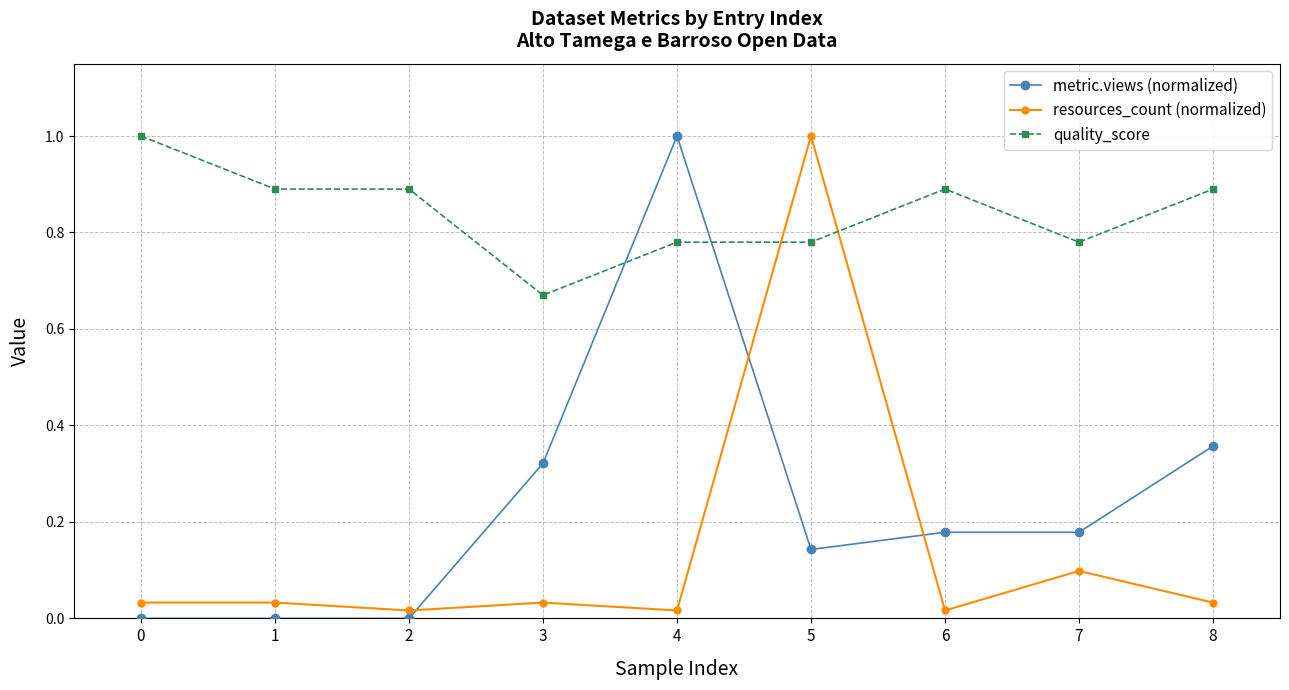

What is the difference between the maximum and minimum values in the resources_count (normalized) series?

1.0